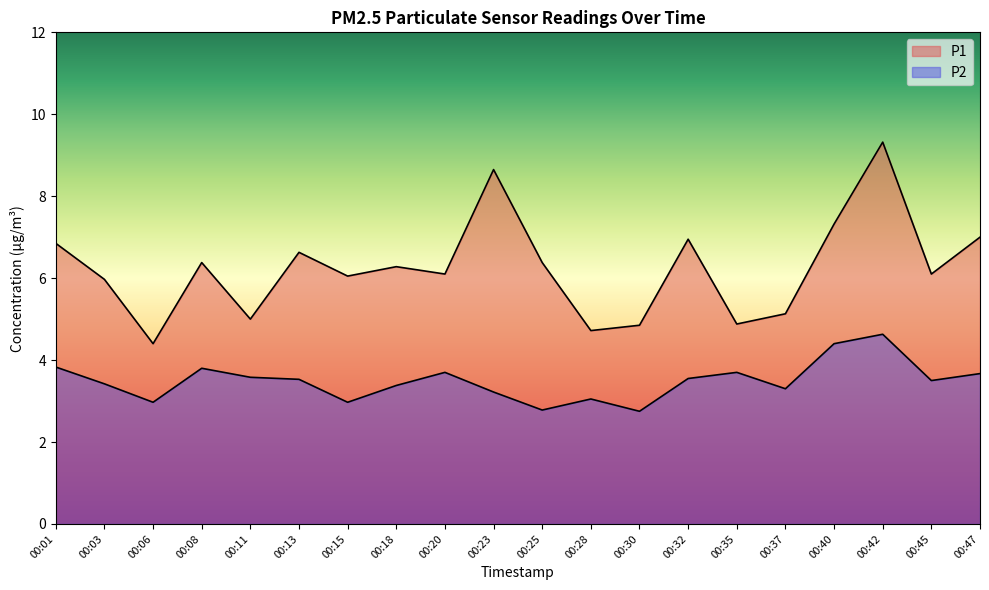

Which category has the highest value in the P2 series?

00:42